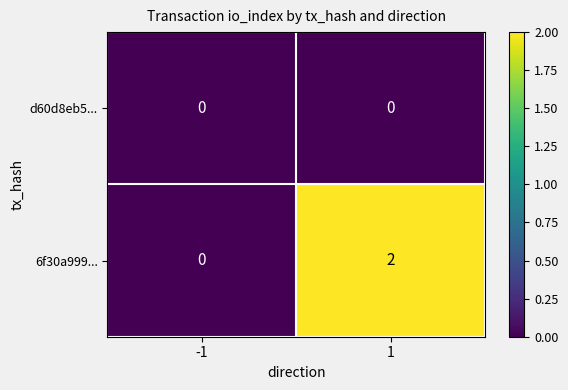

Which series changed the most between -1 and 1?

6f30a999...